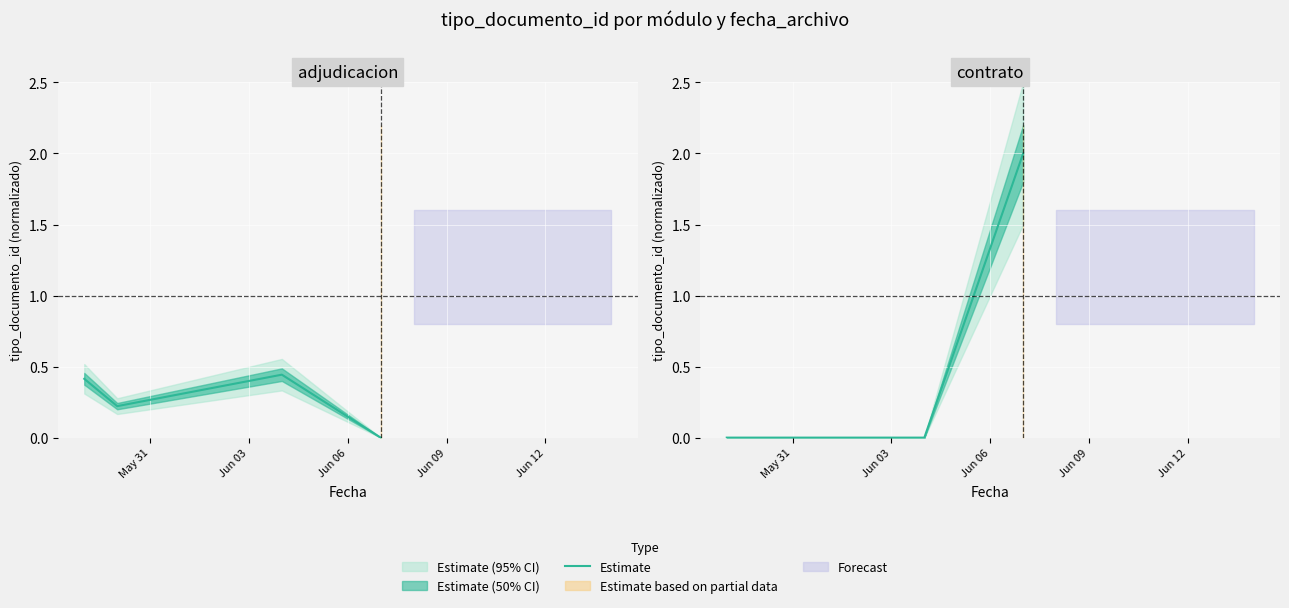

Which label corresponds to the smallest value in the chart?

May 31